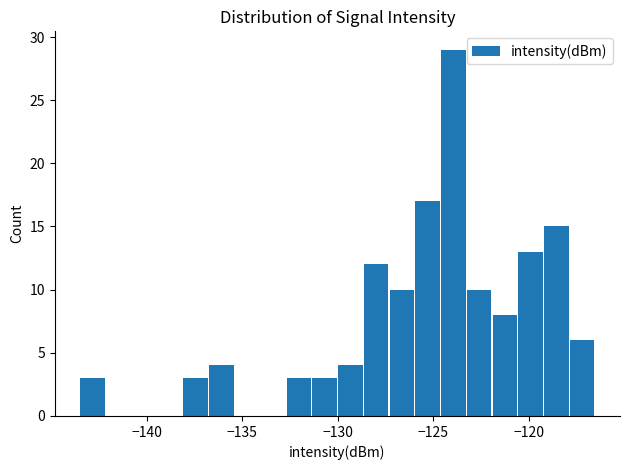

Read against the x-axis, roughly where is the centre of the tallest bar?

-124.0